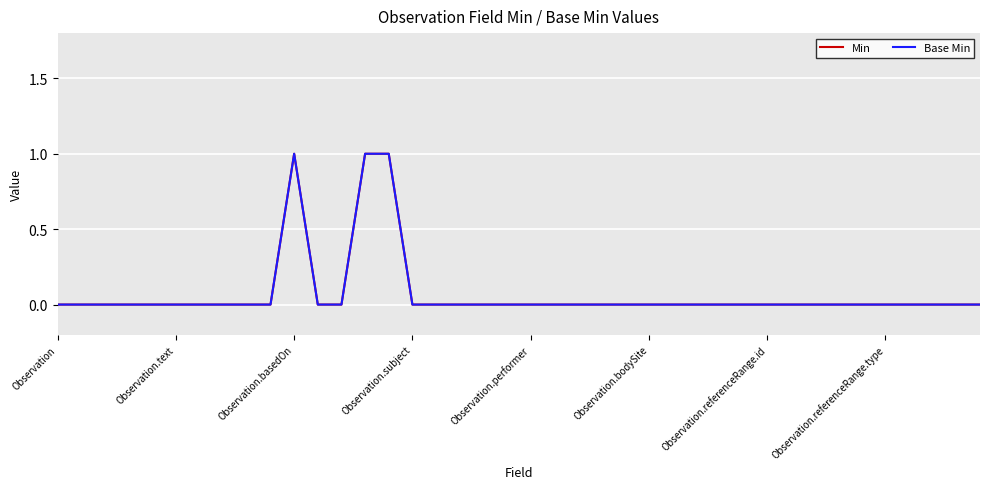

Is this an area chart (filled region under the line)?

No